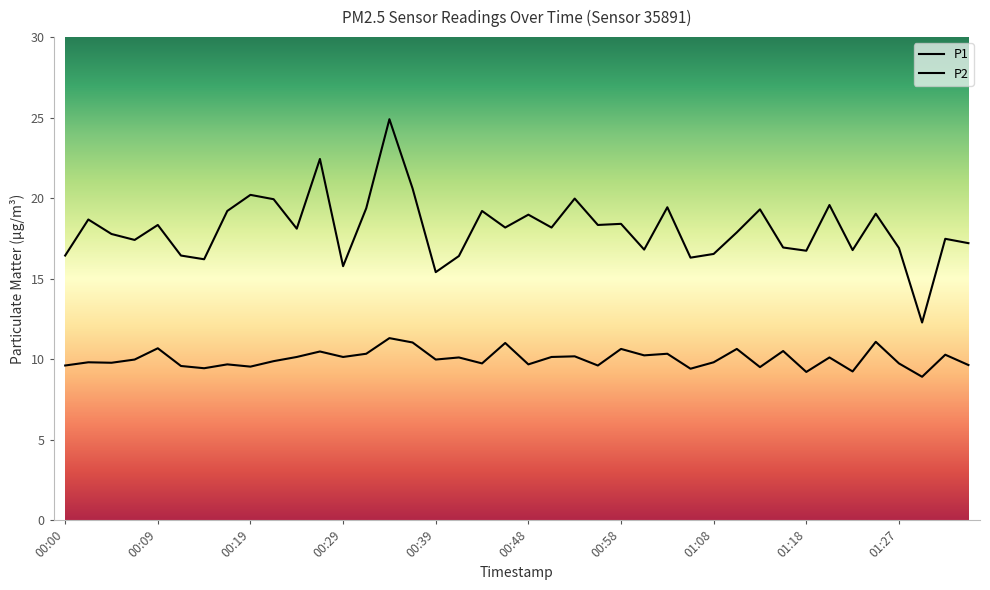

What is the greatest value displayed?

24.9